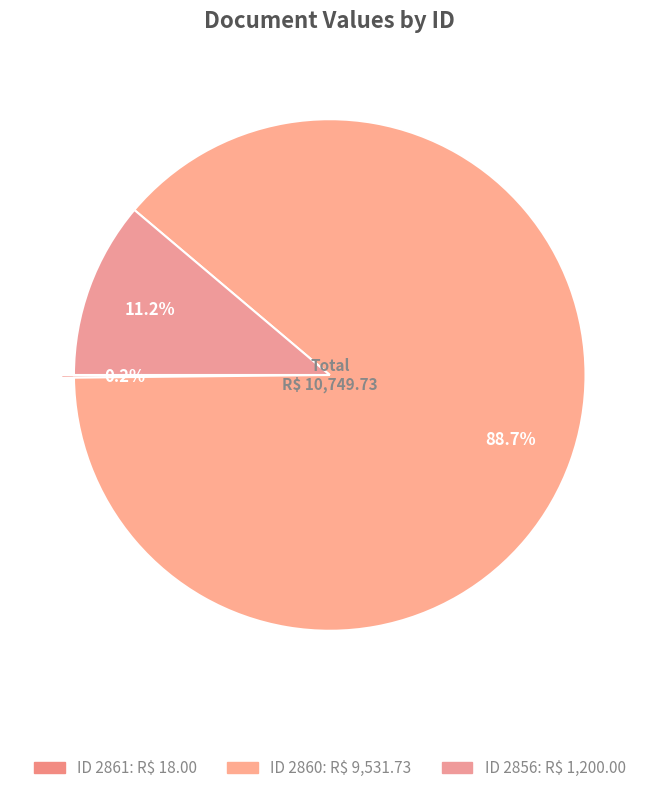

Which slice represents more than half of the pie?

2860